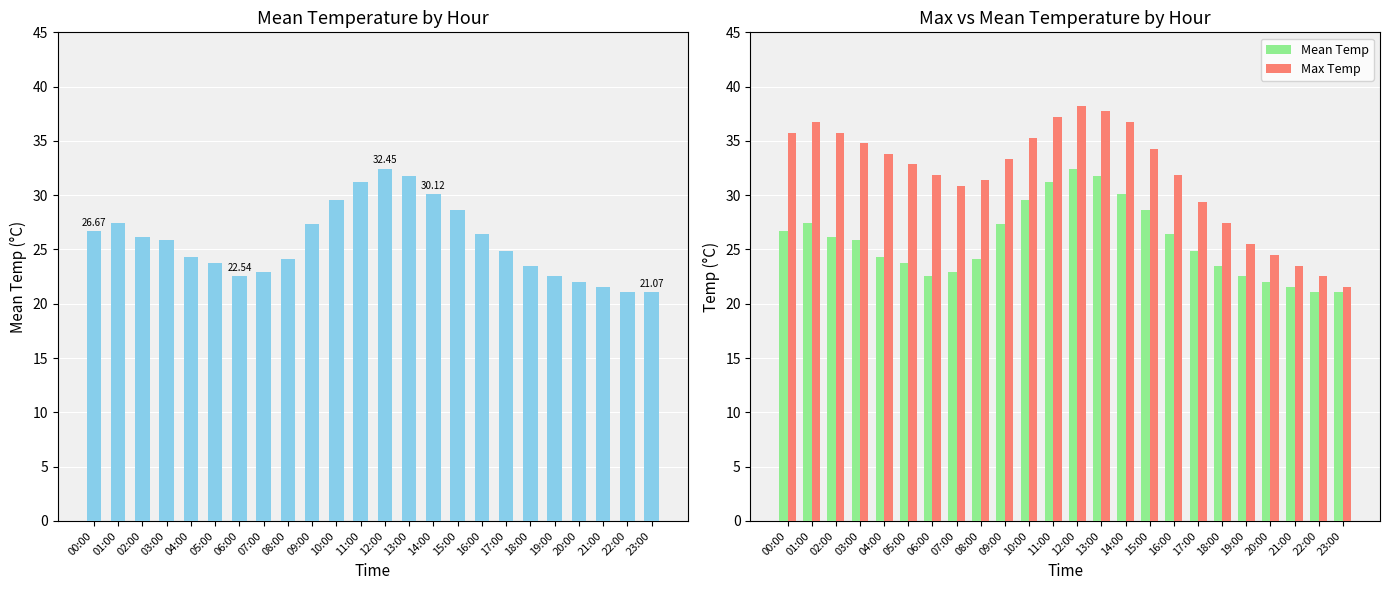

What are all the series names shown in the legend?

Mean Temp, Max Temp